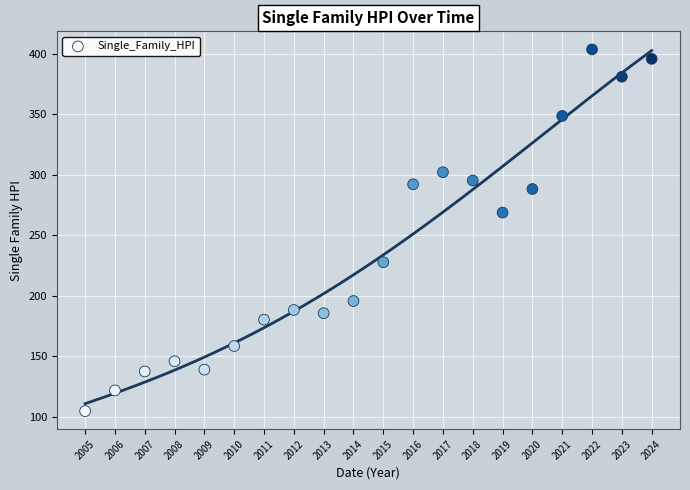

What is the range of X values (max minus min)?

19.0